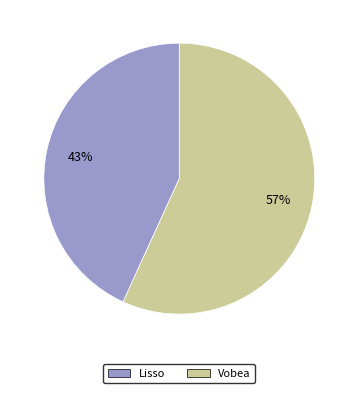

Combined, do Lisso and Vobea account for over 50%?

Yes